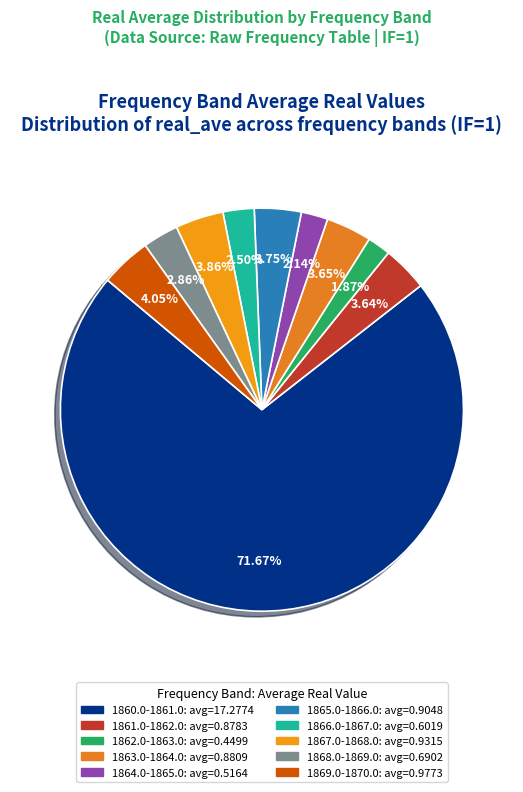

How many segments does this pie chart have?

10